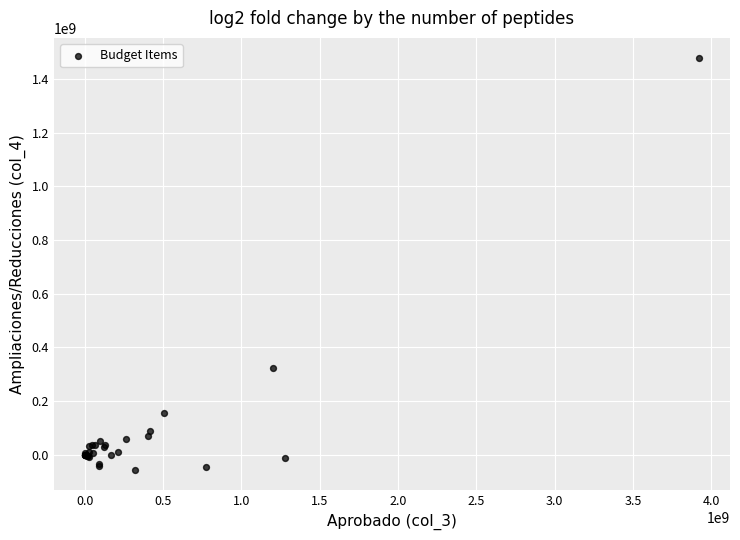

What Y value in the scatter plot is closest to 710389497?

322781206.1